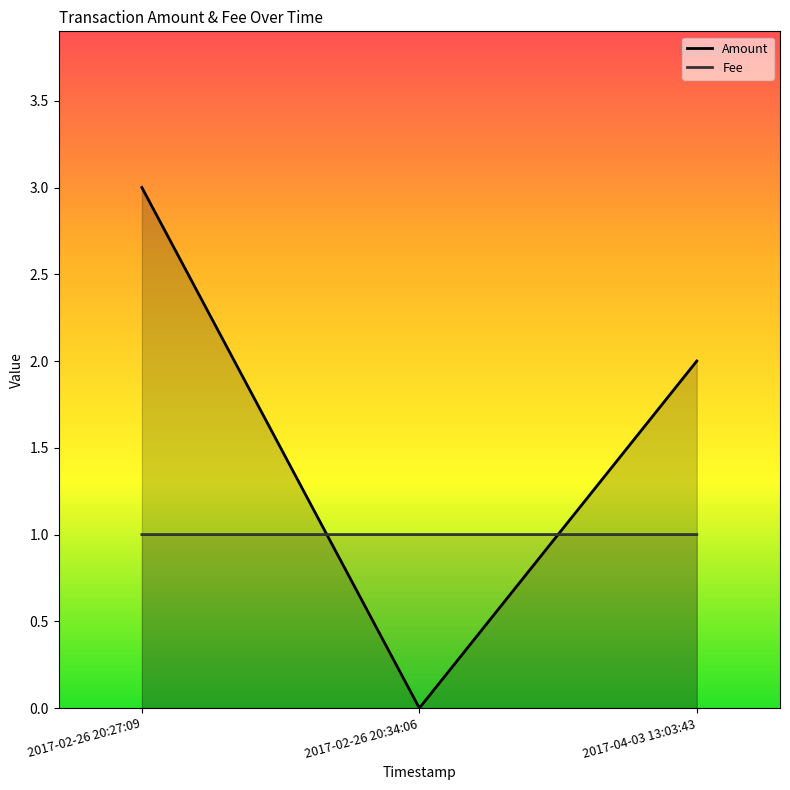

How many distinct data groups are displayed?

2